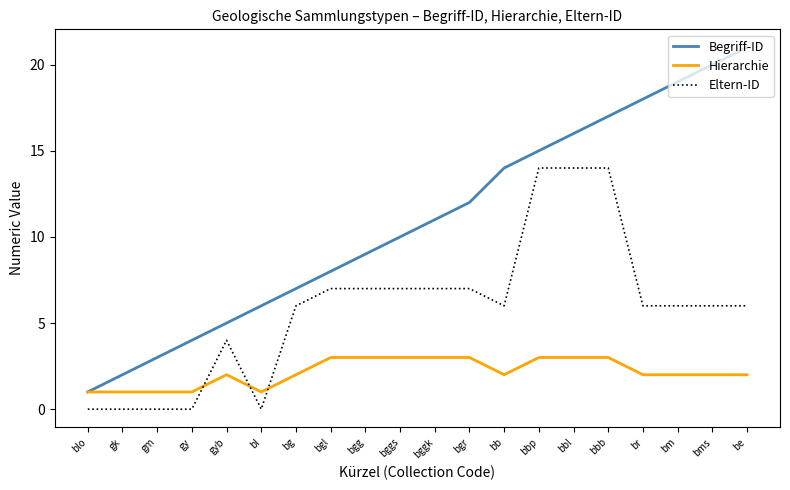

Is this an area chart (filled region under the line)?

No